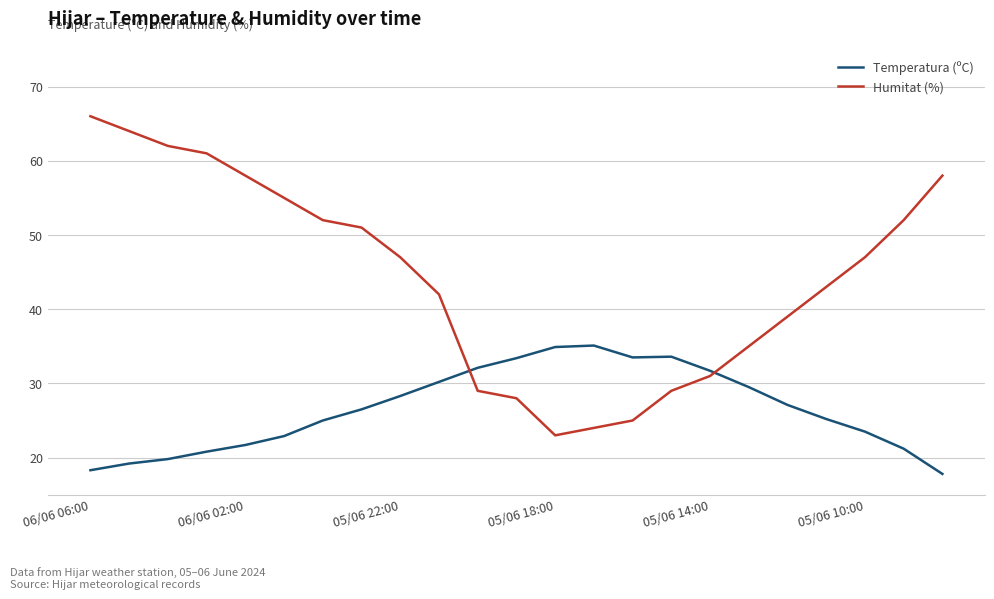

Which series has the largest total across all categories?

Humitat (%)